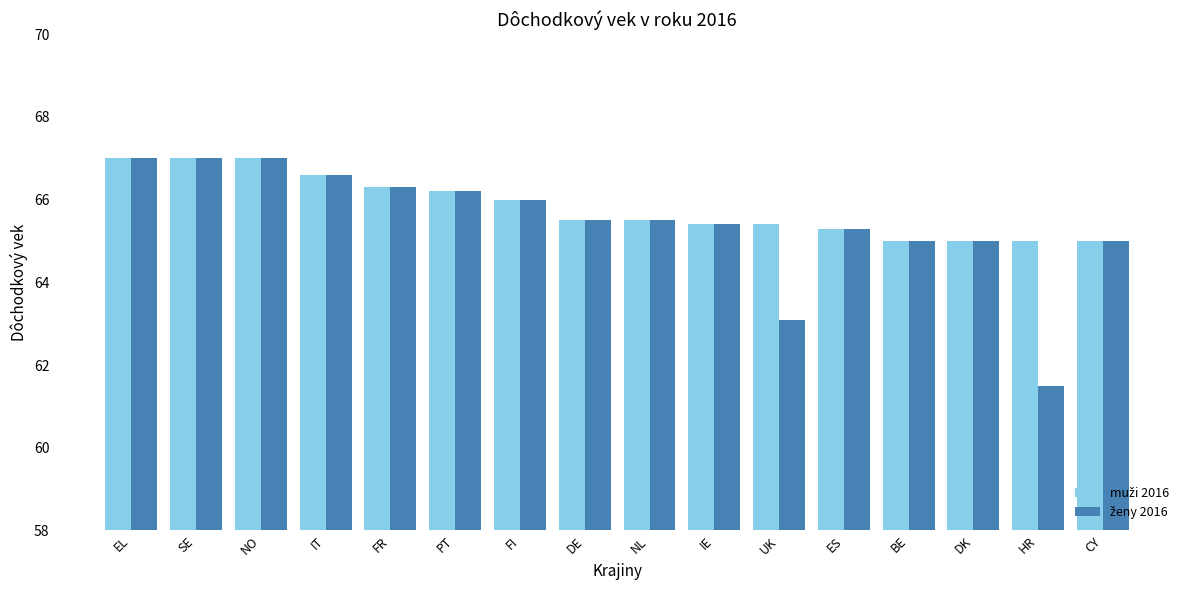

How many bars are there in total?

32